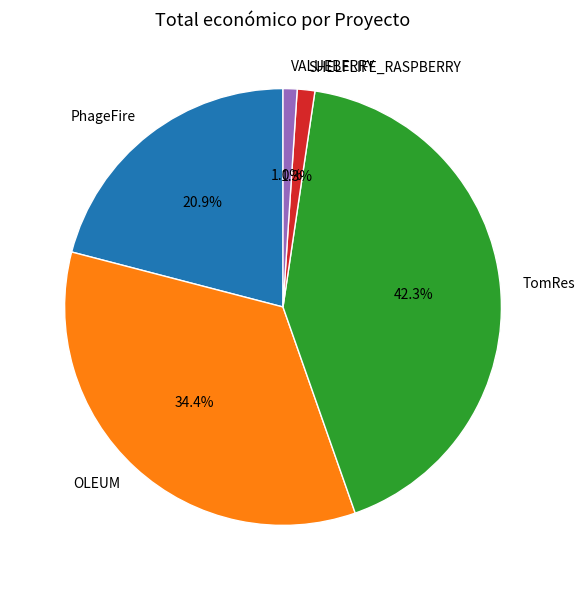

Which category has the biggest portion of the pie?

TomRes